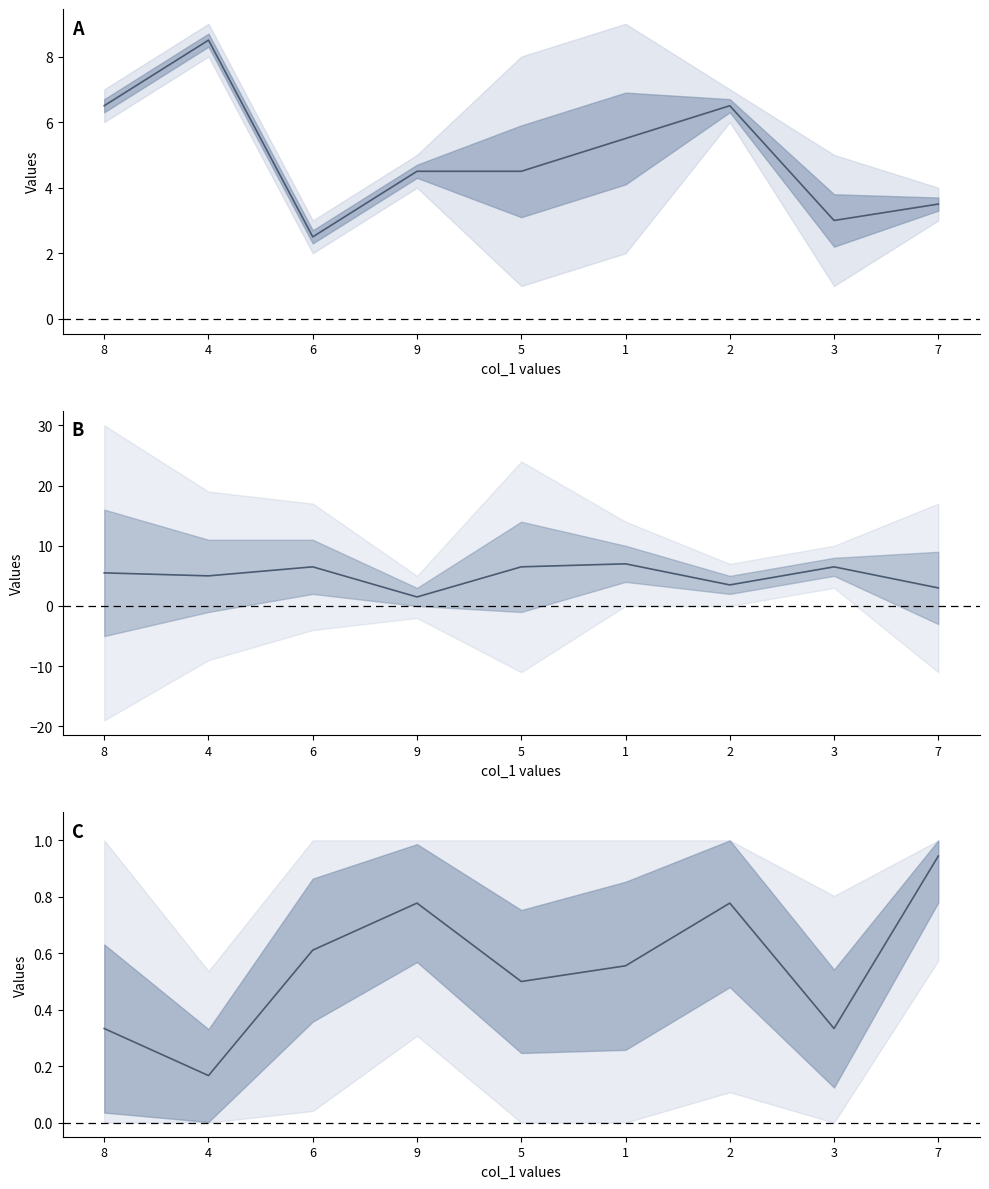

Which category has the lowest value across all series?

4